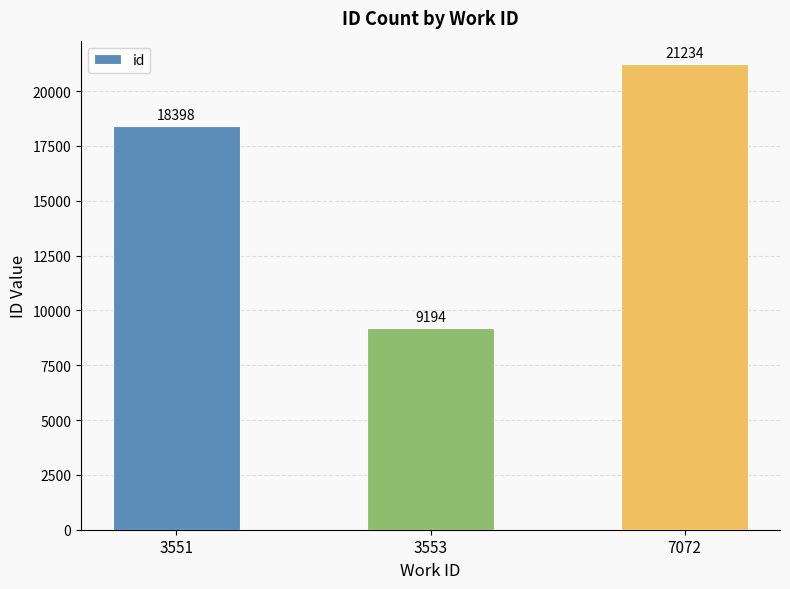

What is the value of the 3rd bar from the left?

21234